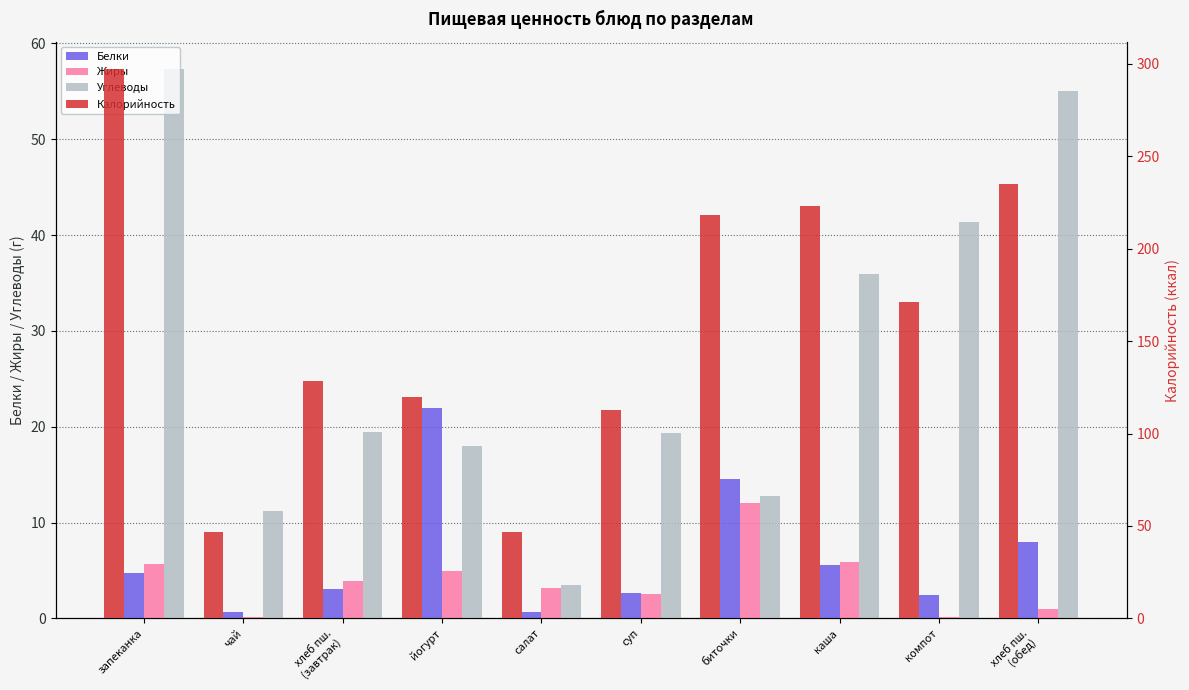

How many values in the Белки series exceed 4?

5